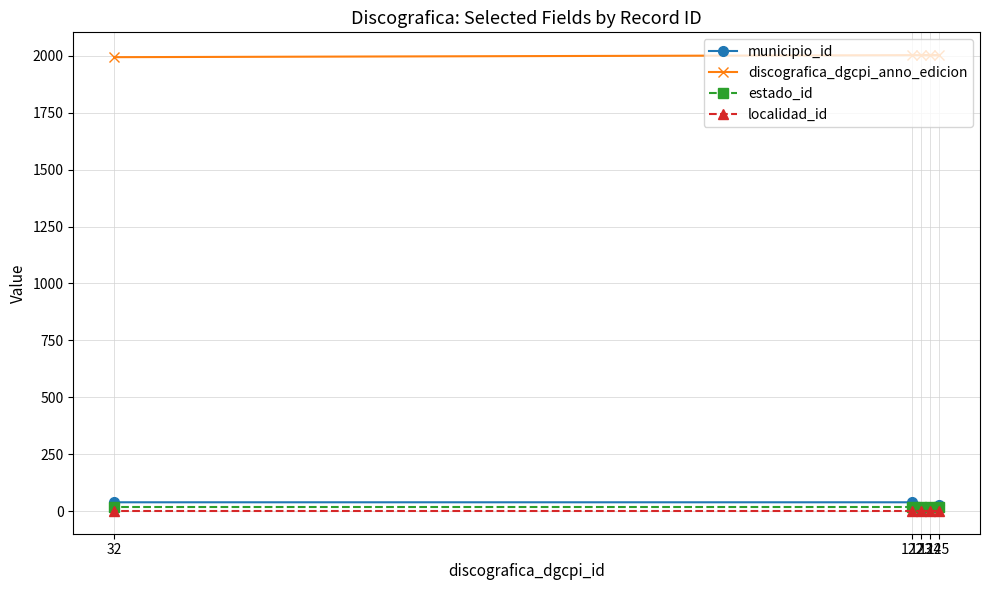

The estado_id series shows 19 at 124. True or false?

True